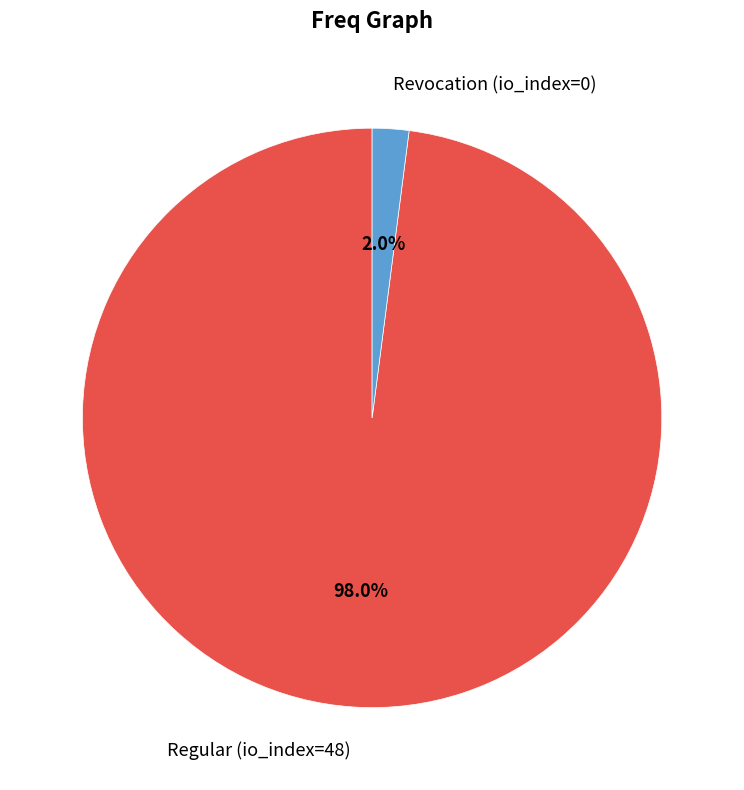

What percentage is the Revocation (io_index=0) slice, to the nearest percent?

2%